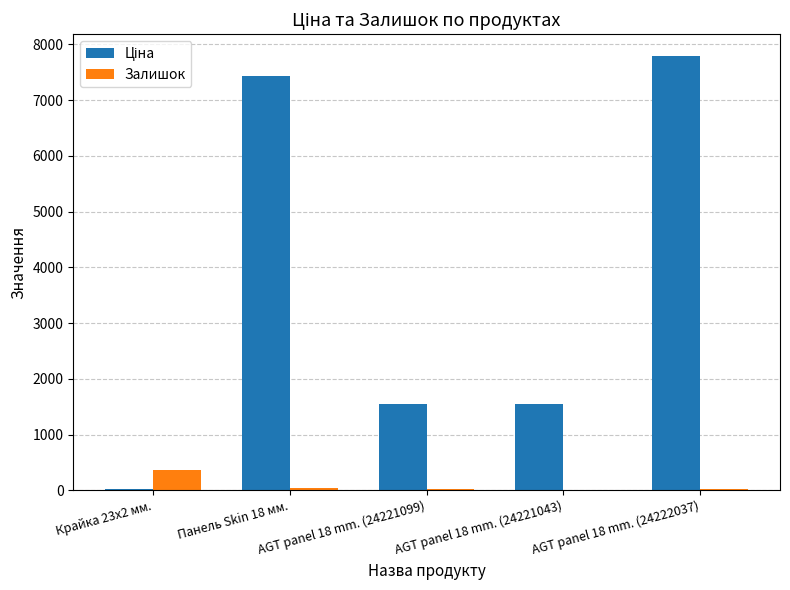

At which category is the sum across all series the highest?

AGT panel 18 mm. (24222037)